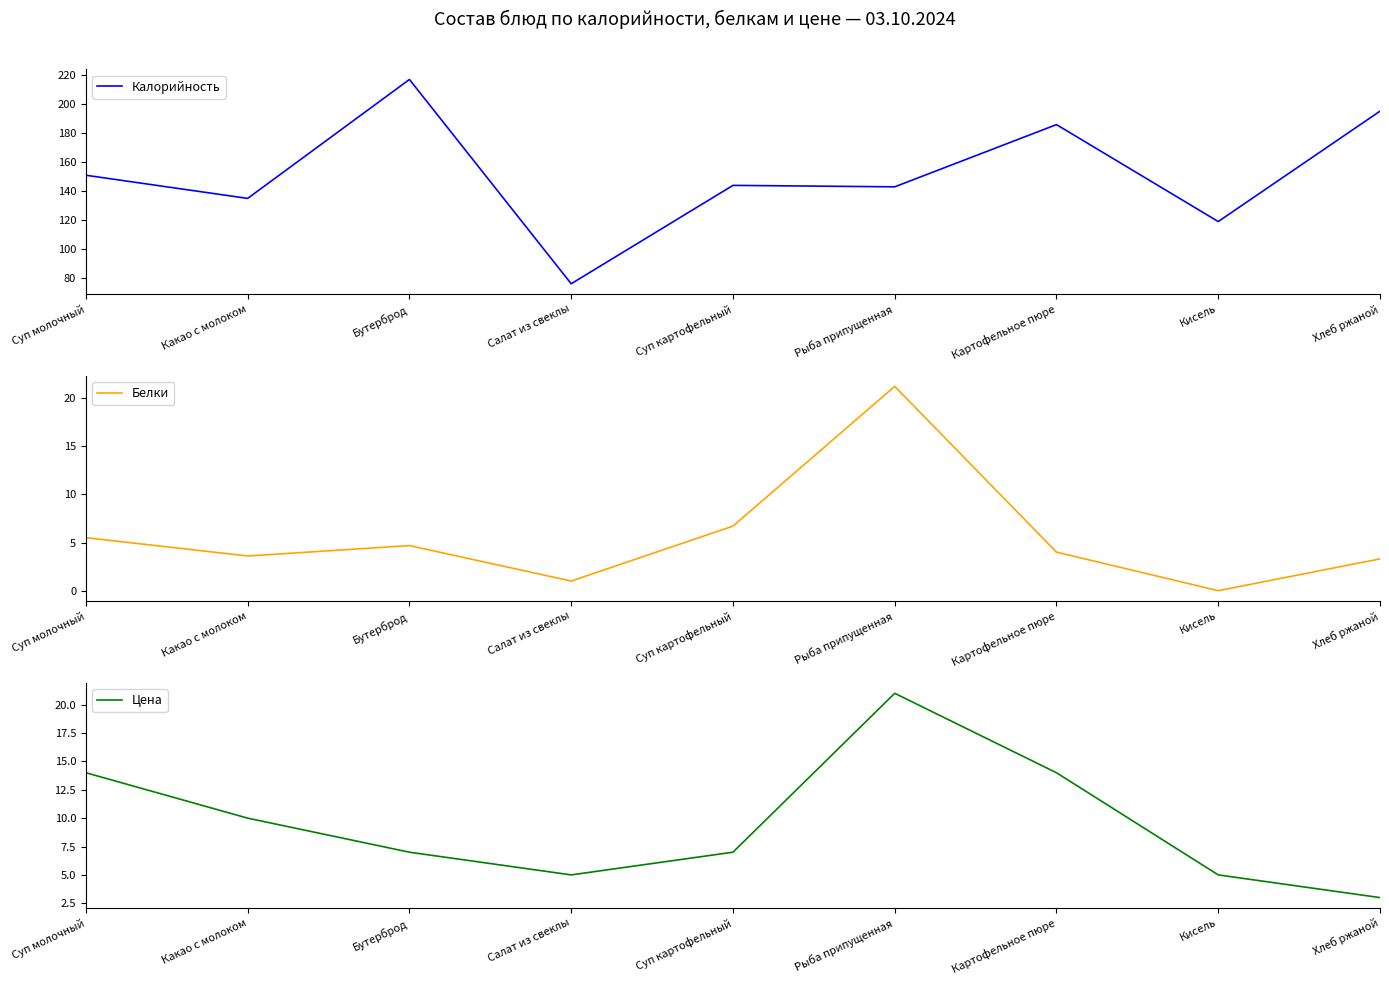

Is it true that Цена equals 10.0 at Какао с молоком?

True